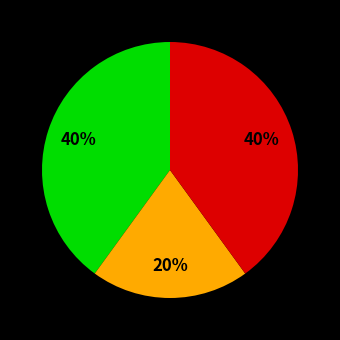

To the nearest percent, what is the average slice percentage?

33%